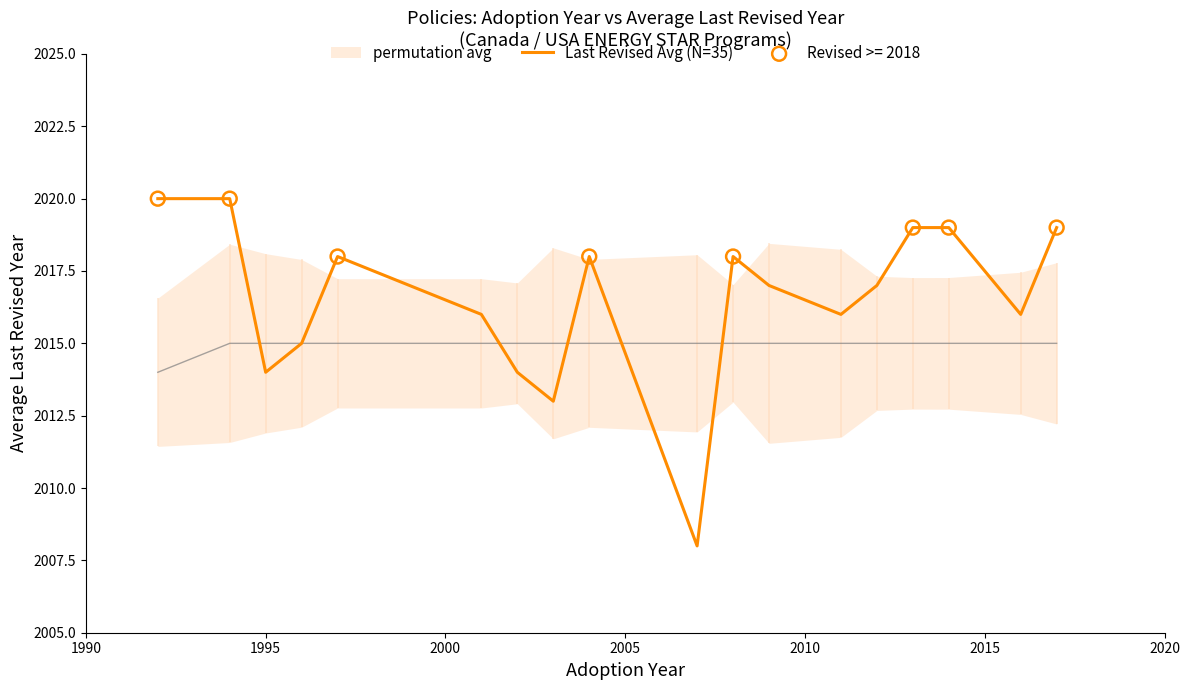

What is the highest value of the Last Revised Avg (N=35) series?

2020